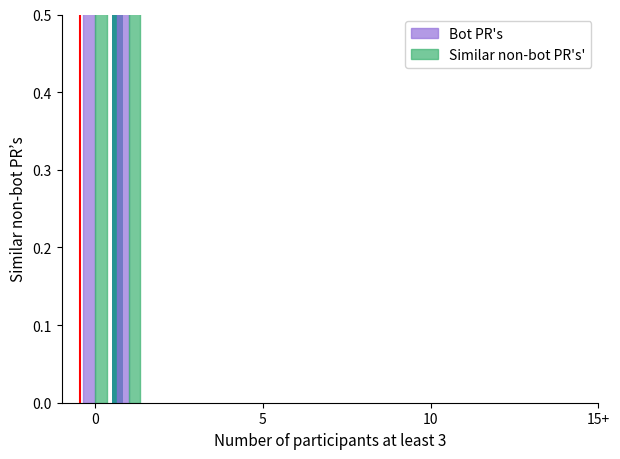

What is the value of the Bot PR's bar at the 1st from the left?

13